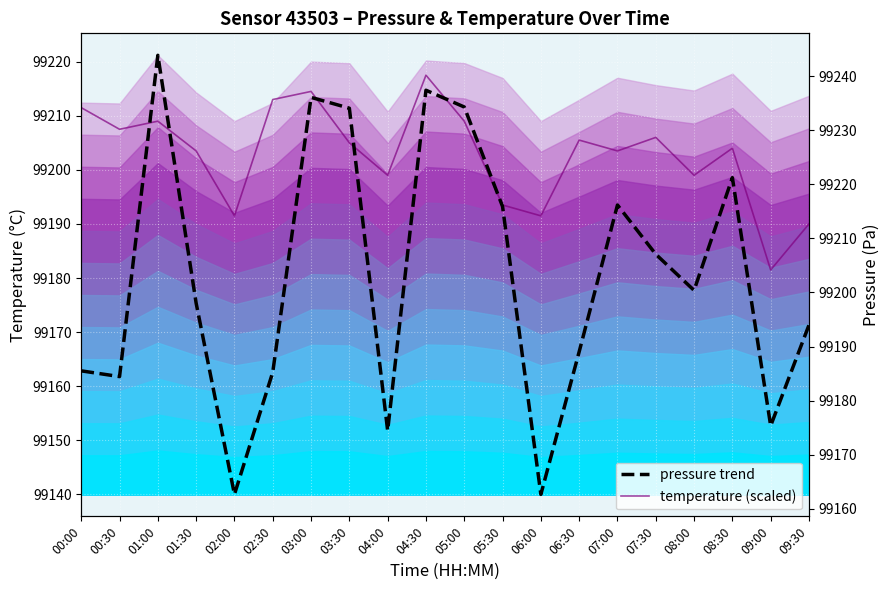

What are all the series names shown in the legend?

temperature (scaled), pressure trend